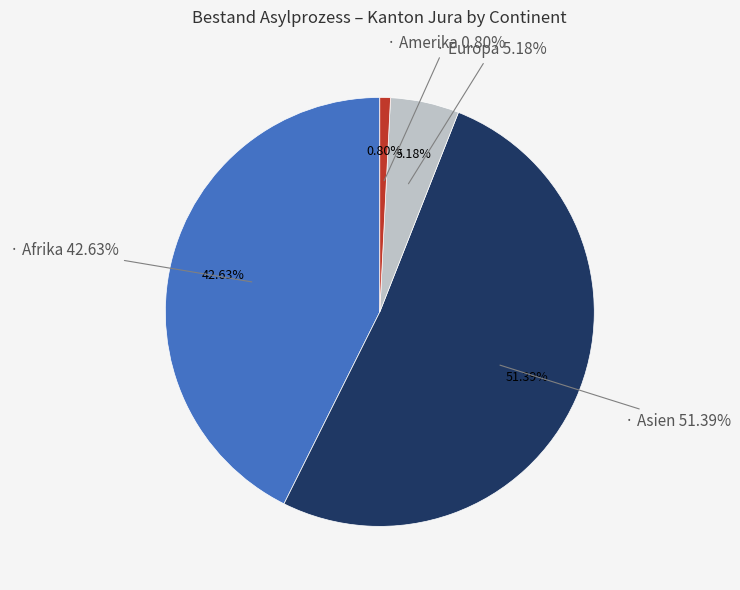

Which slice represents more than half of the pie?

Asien